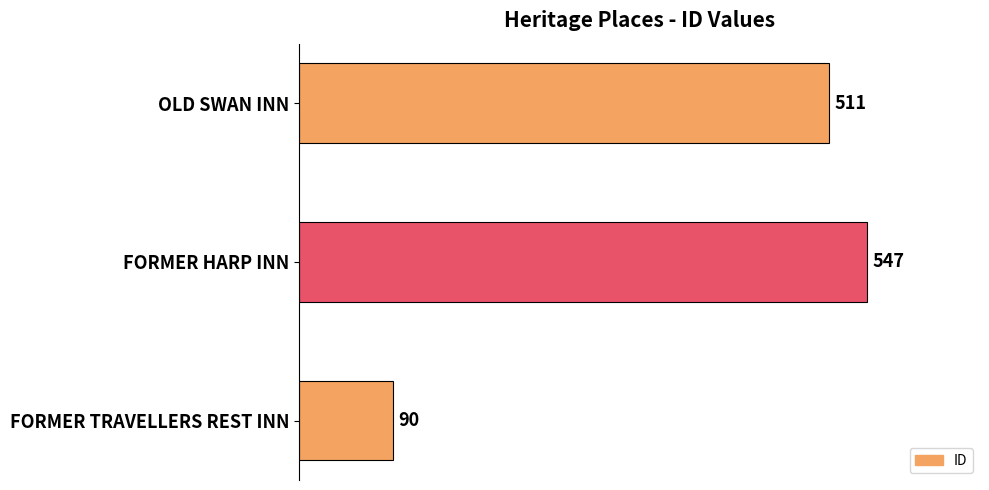

How many bars are there in total?

3